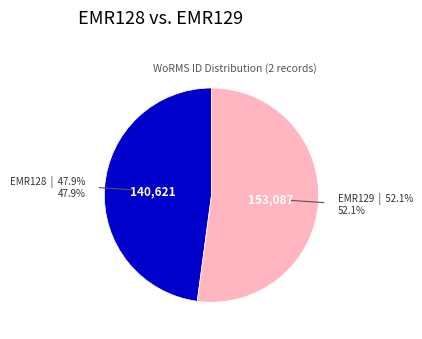

How much of the chart is everything except EMR128?

52.1%